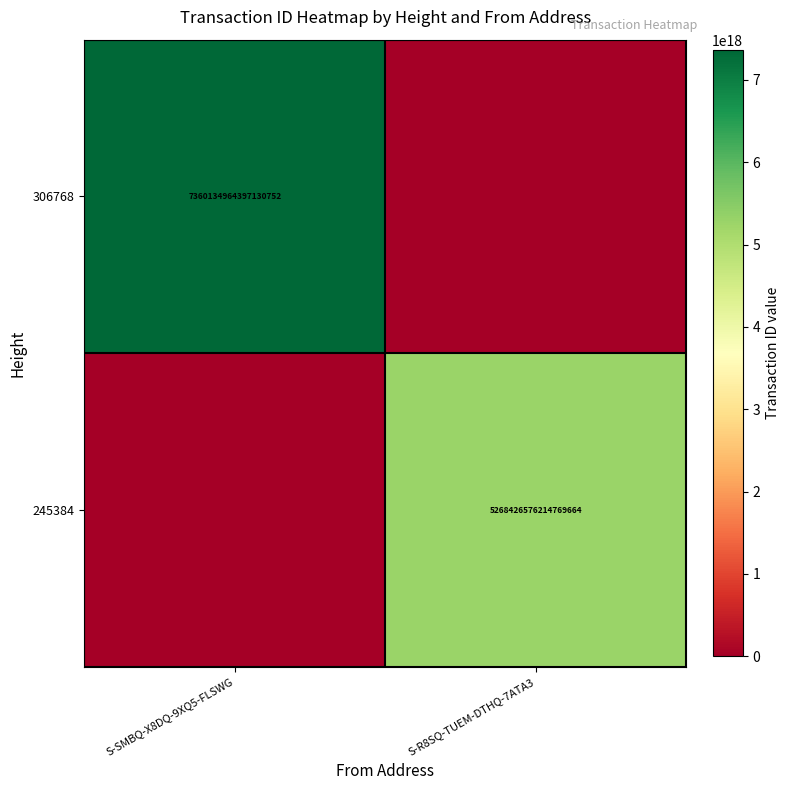

True or false: 306768 has a value of 11202843997944733696 at S-SMBQ-X8DQ-9XQ5-FLSWG.

False